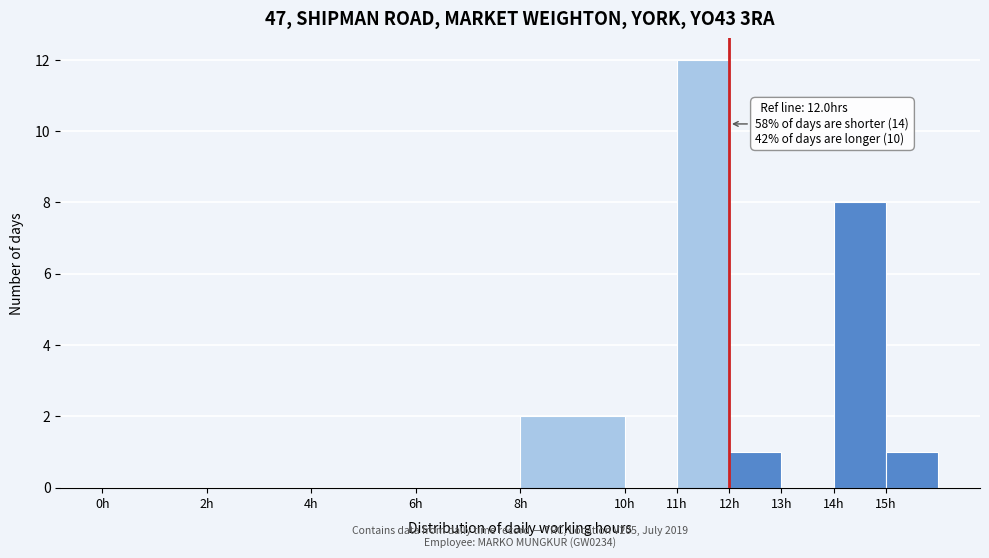

Which range on the x-axis has the tallest bar?

11 to 12